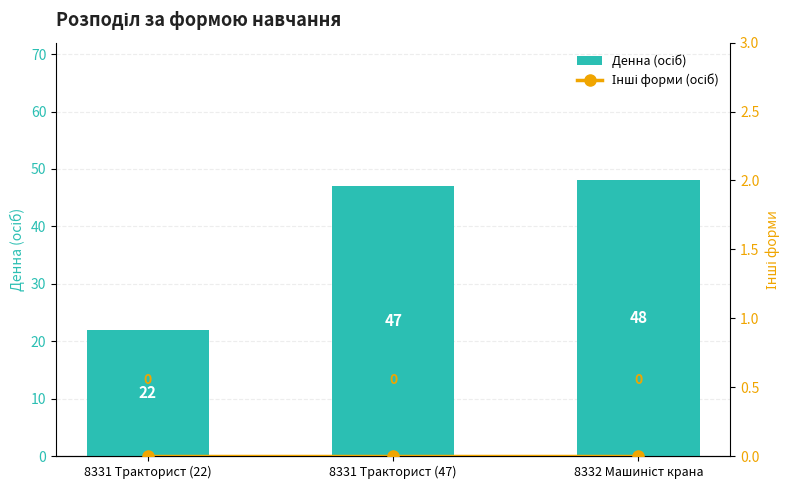

What position from the left is 8332 Машиніст крана?

3